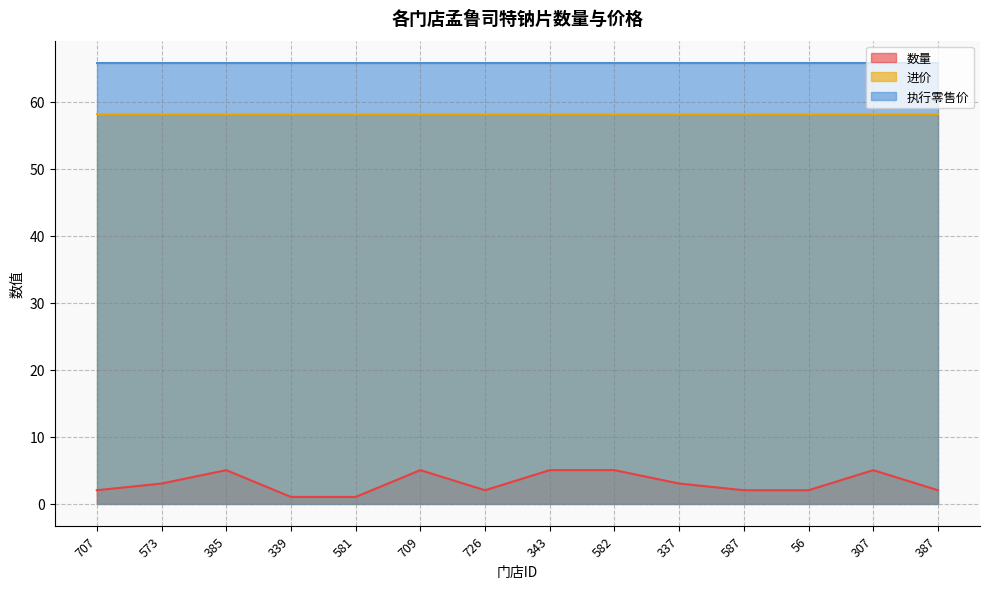

How many values in the 数量 series exceed 3?

5